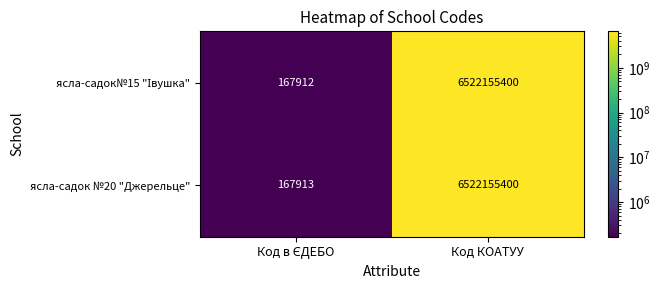

What is the highest value of the ясла-садок №20 "Джерельце" series?

6522155400